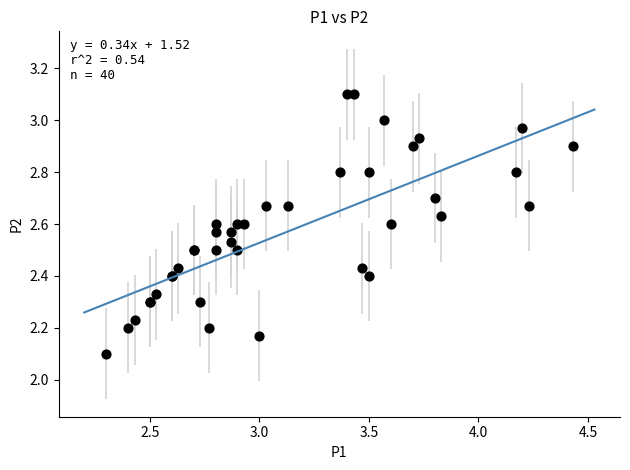

What Y value in the scatter plot is closest to 2?

2.1